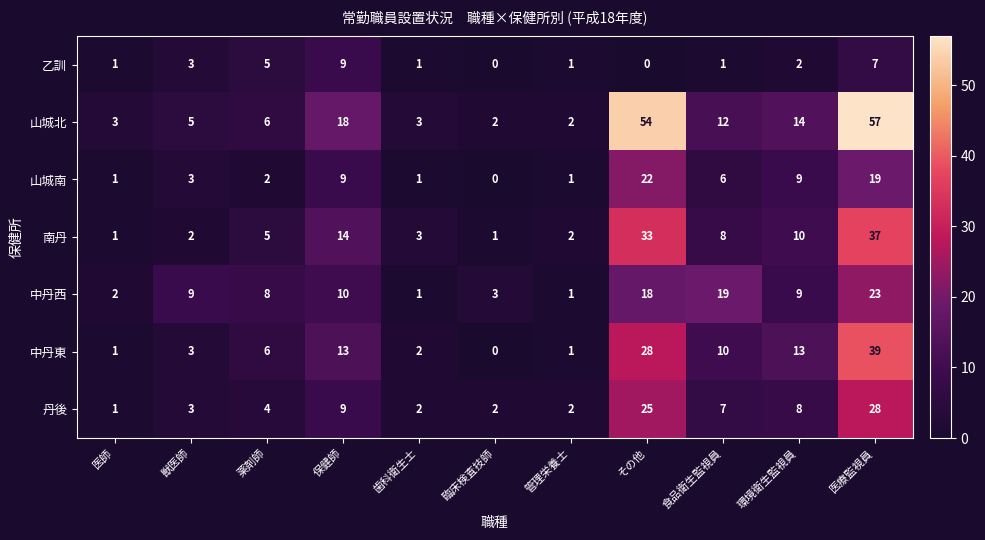

Which category has the highest value across all series?

医療監視員